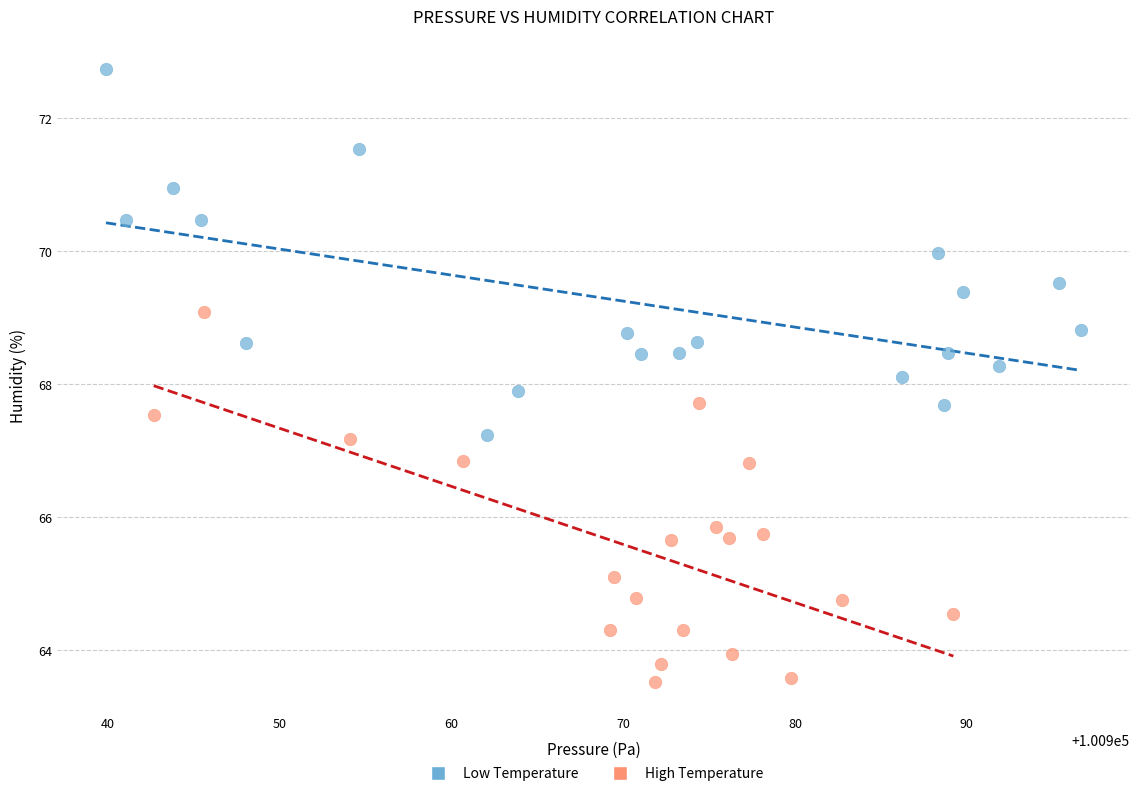

Which series reaches the maximum Y coordinate?

Low Temperature